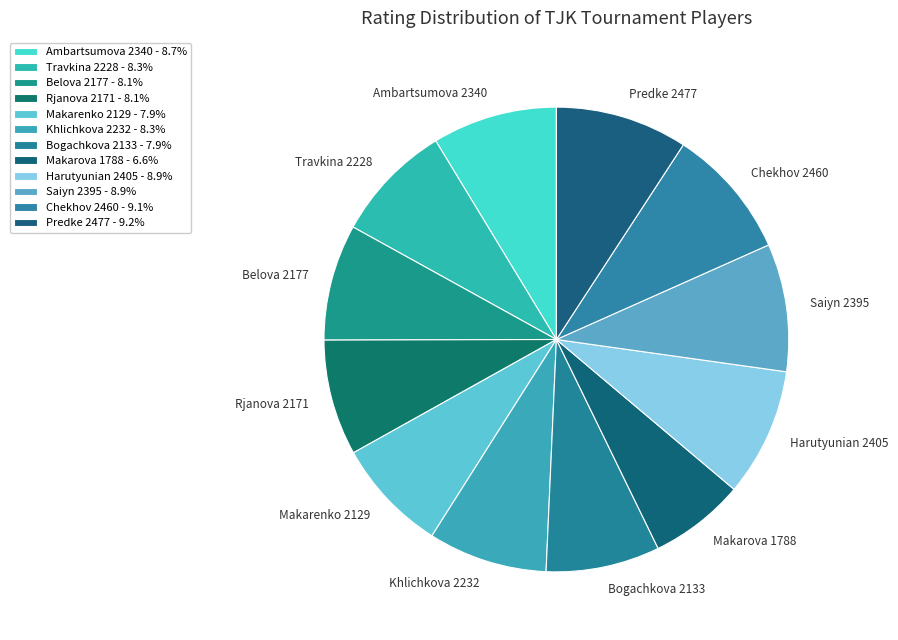

Combined, do Makarova 1788 and Rjanova 2171 account for over 50%?

No